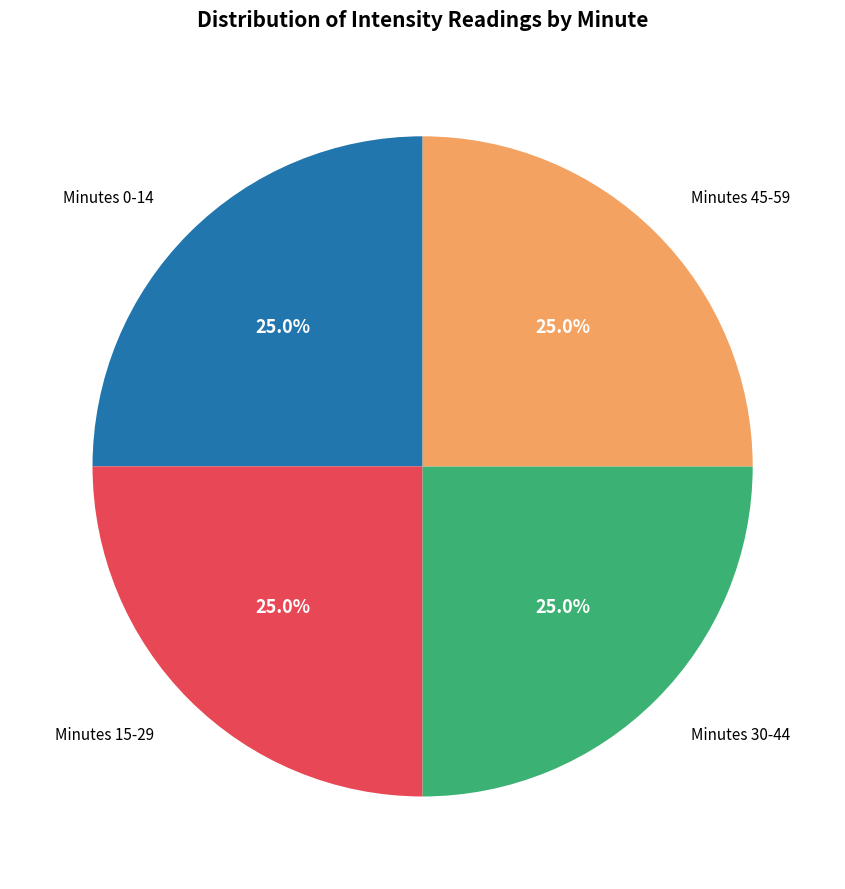

Is Minutes 45-59 the majority of the pie?

No